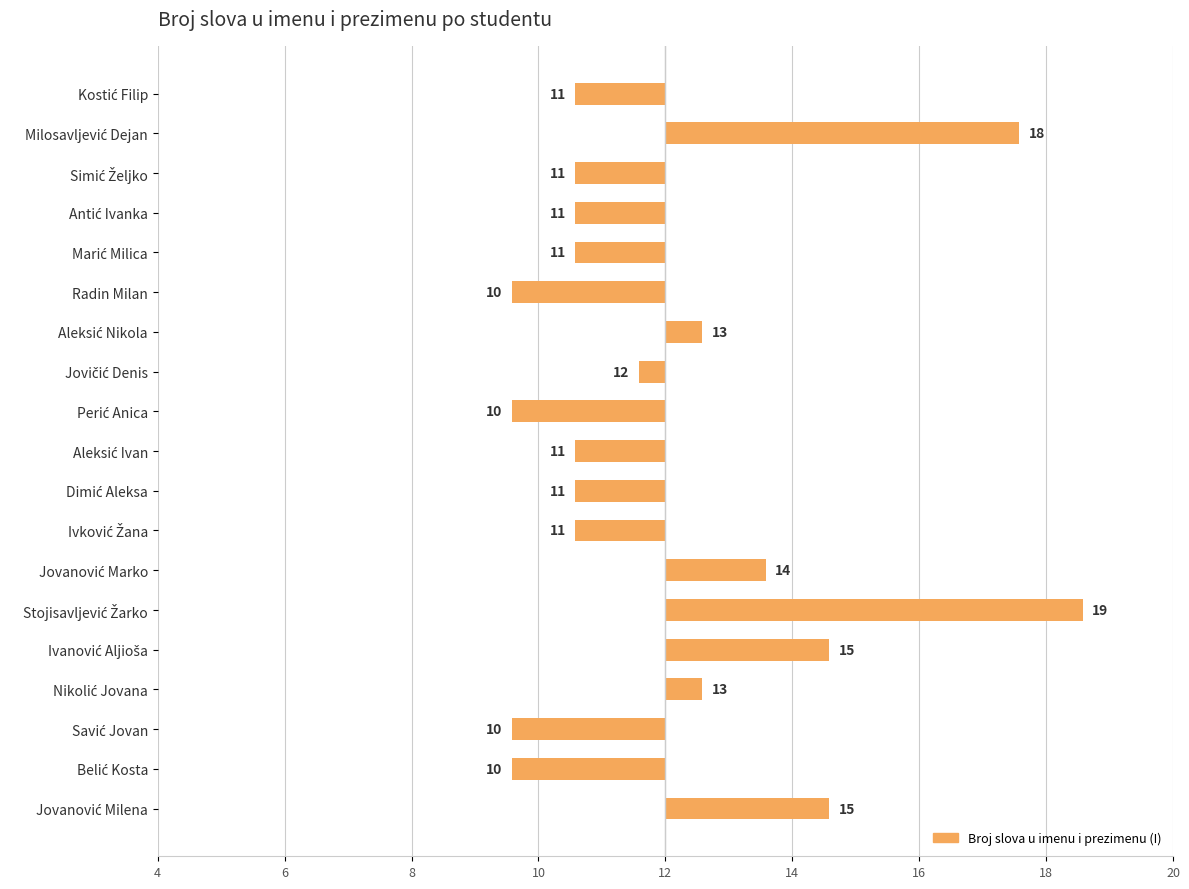

Are the bars grouped side by side (vs. stacked)?

No